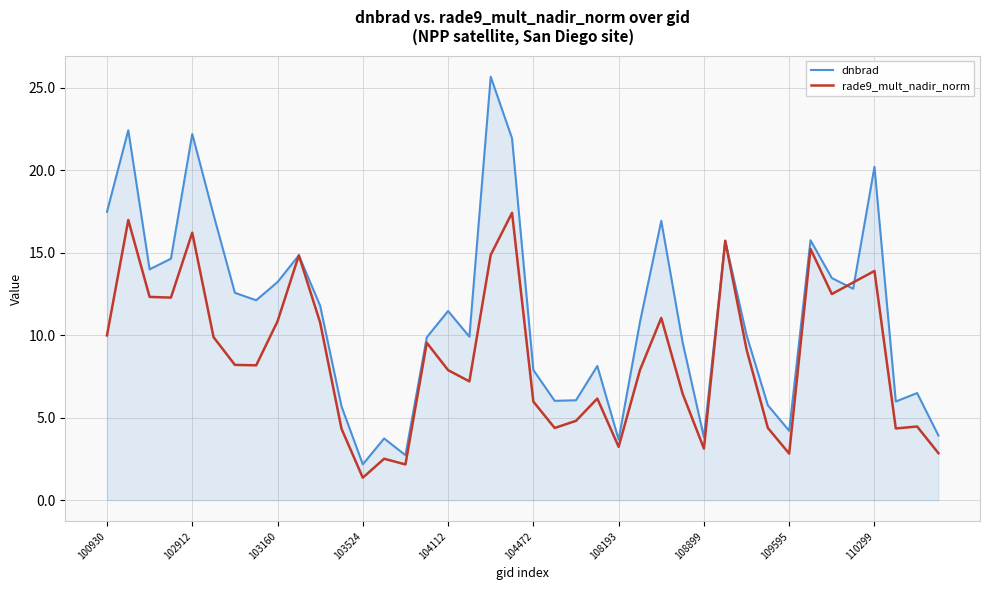

Which series has the widest spread of values?

dnbrad